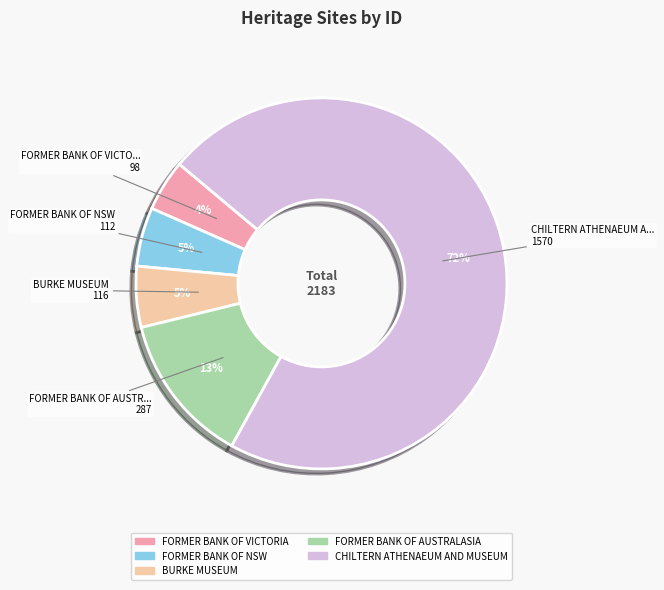

Between FORMER BANK OF VICTORIA and FORMER BANK OF NSW, which is larger?

FORMER BANK OF NSW